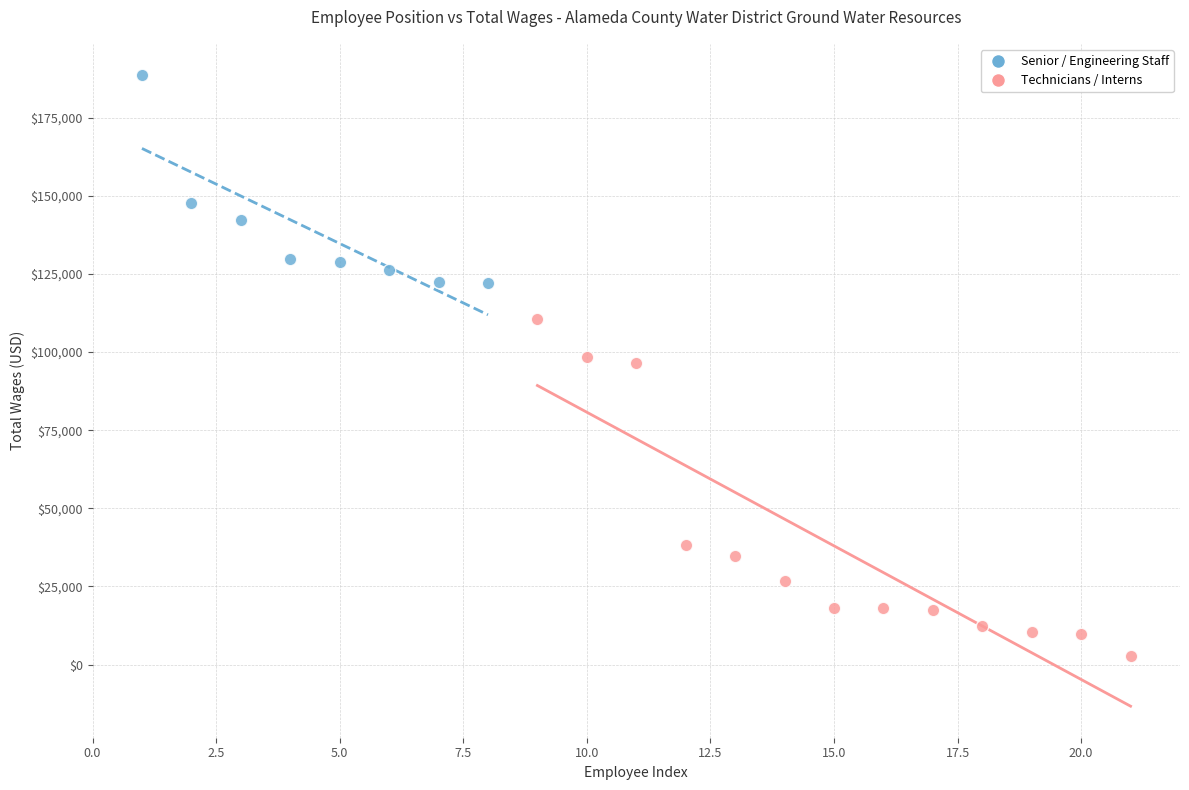

Which series reaches the maximum Y coordinate?

Senior / Engineering Staff